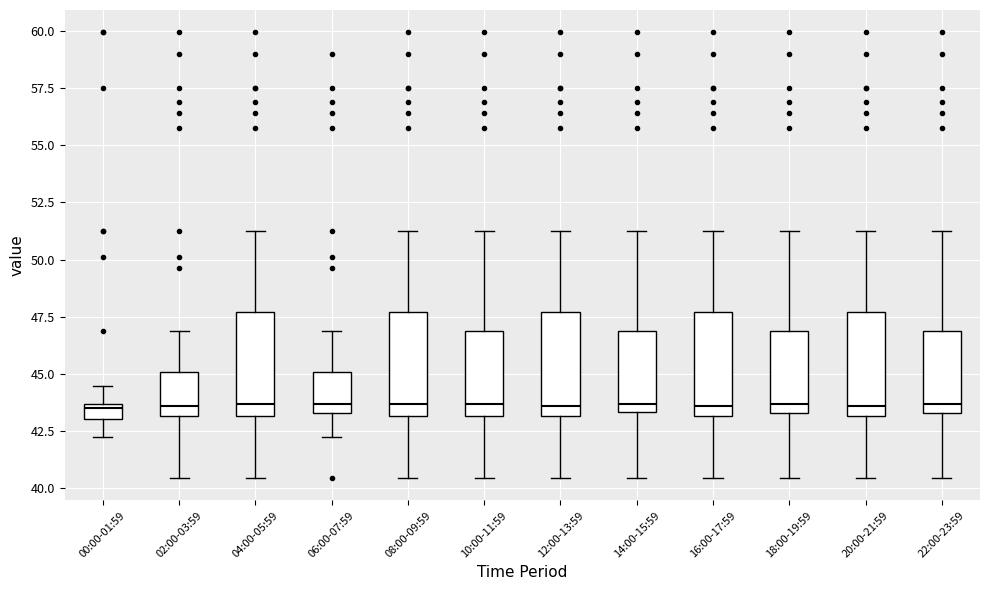

Where does the median line of the box for 02:00-03:59 sit on the y-axis? The values are not printed on the chart, so give them approximately, as read against the axis.

43.5